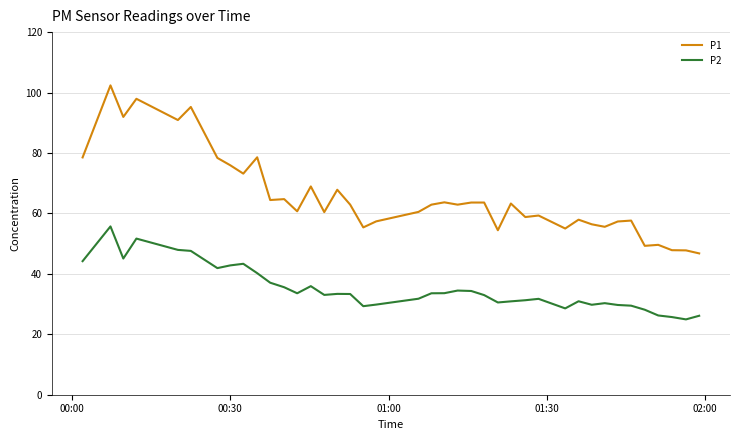

Rank the series by their average value, from lowest to highest.

P2, P1